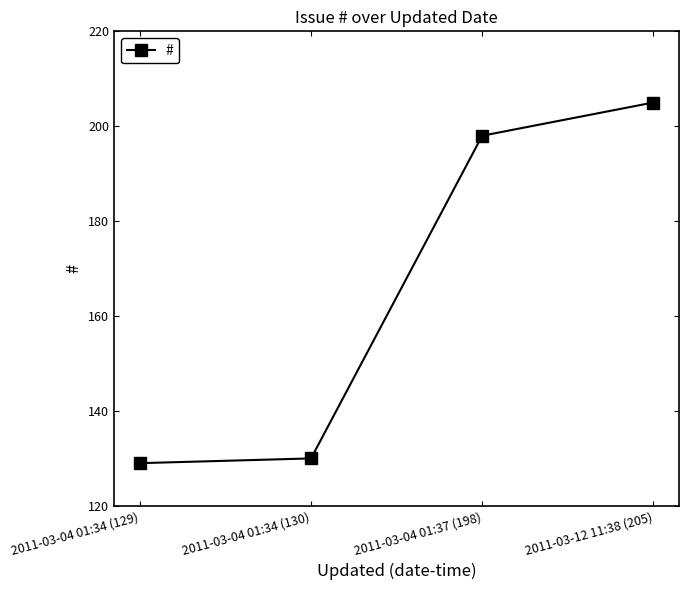

How many values are below 198?

2